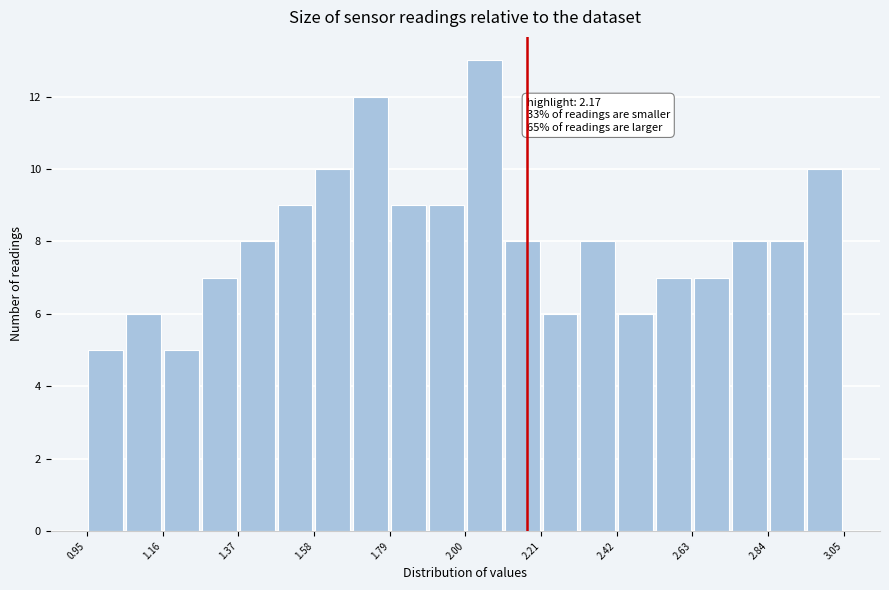

Read against the x-axis, roughly where is the centre of the tallest bar?

2.05